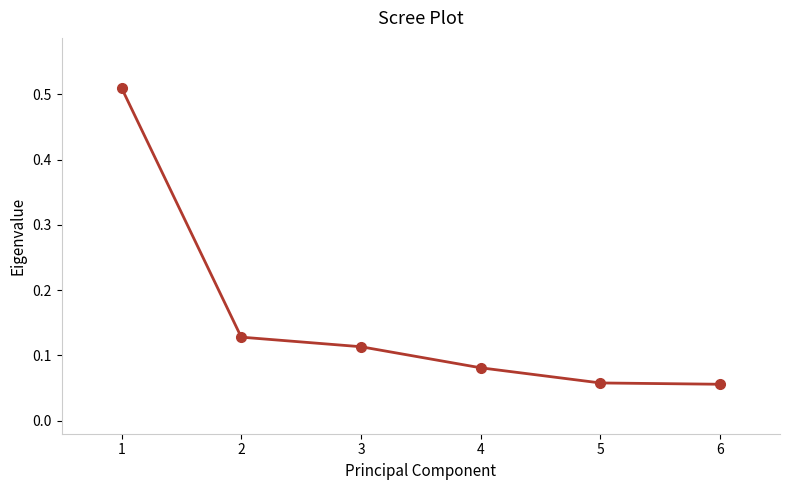

The value at 1 is 0.2. True or false?

False